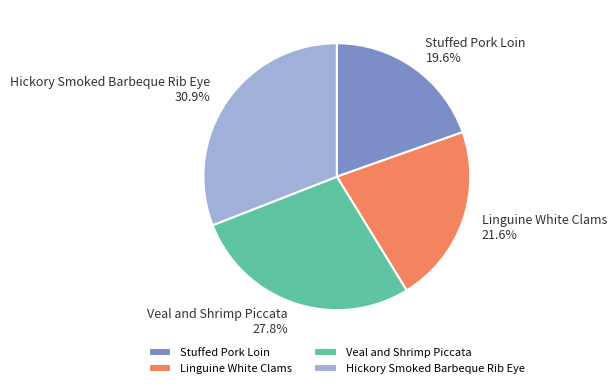

What is the largest slice in the pie chart?

Hickory Smoked Barbeque Rib Eye